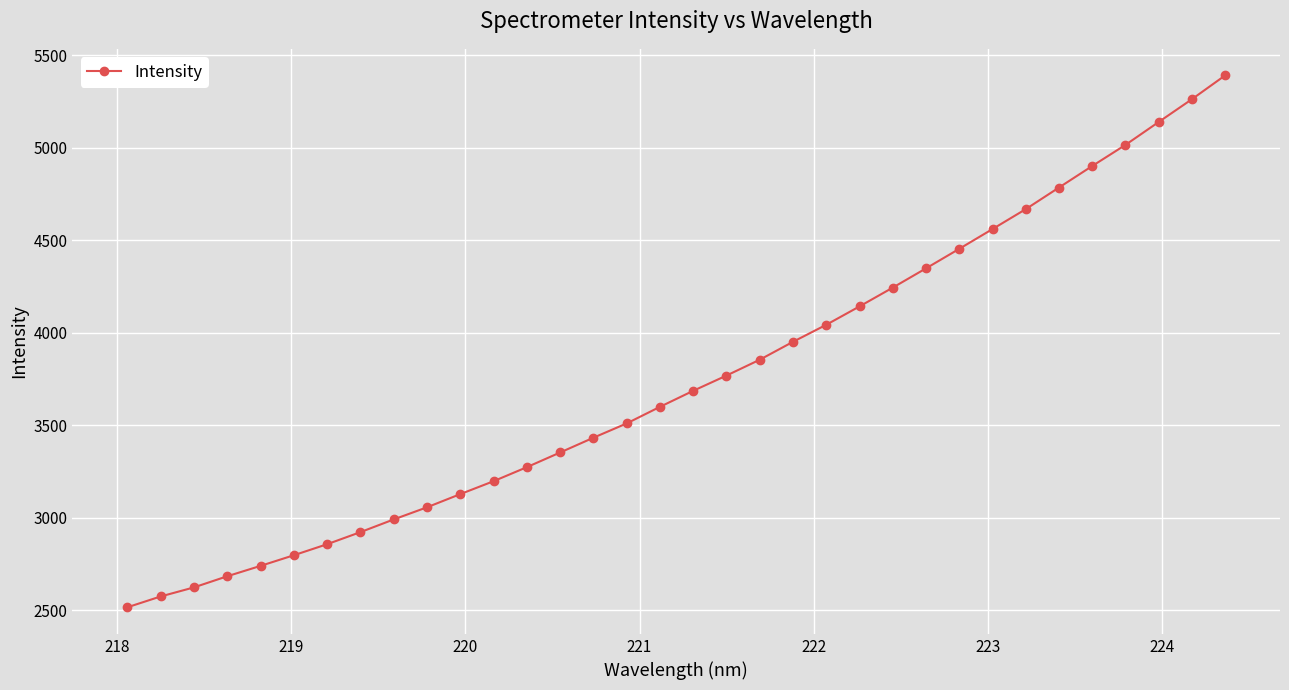

True or false: there are more than 2 points higher than both neighbors.

False